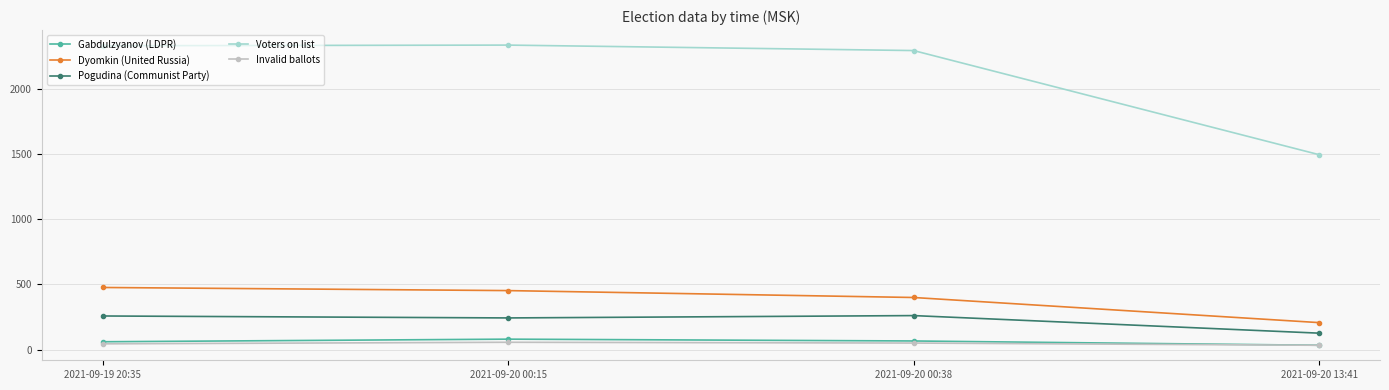

True or false: Dyomkin (United Russia) has more than 2 points higher than both neighbors.

False